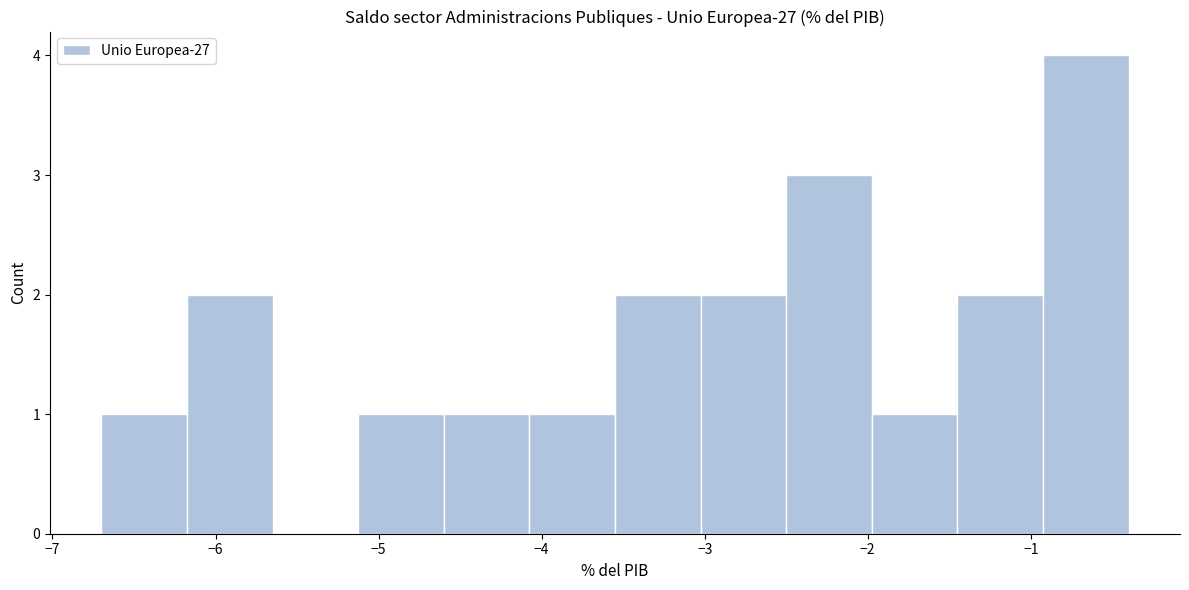

Which range on the x-axis has the tallest bar?

-0.9 to -0.4